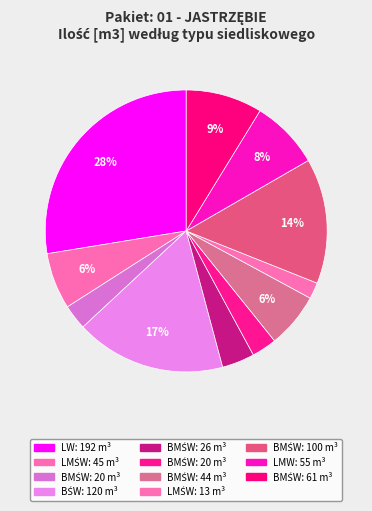

Count the number of slices in the pie.

11